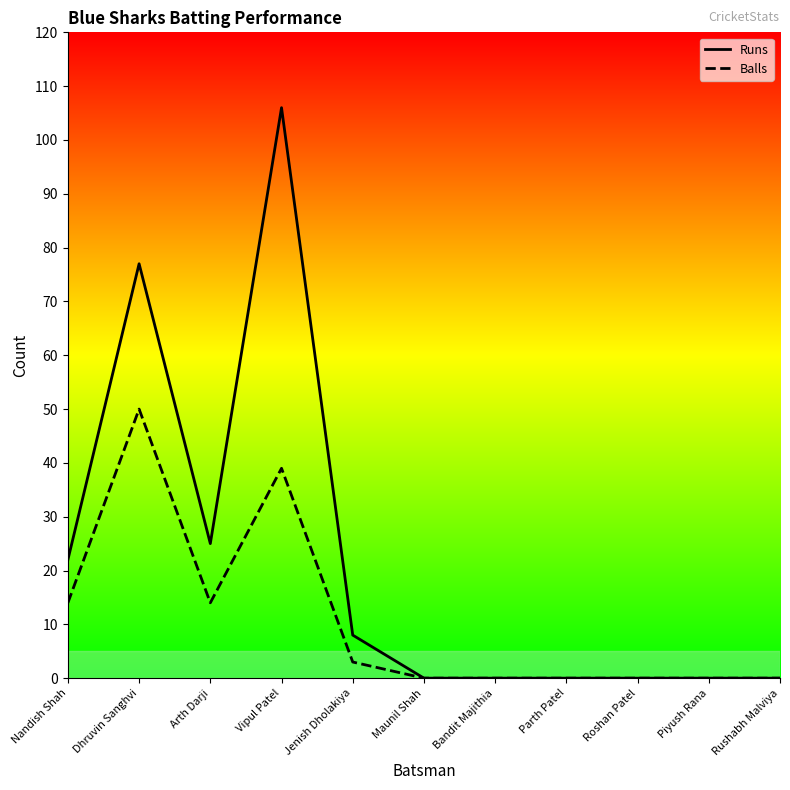

The value of Runs at Maunil Shah is 0. True or false?

True